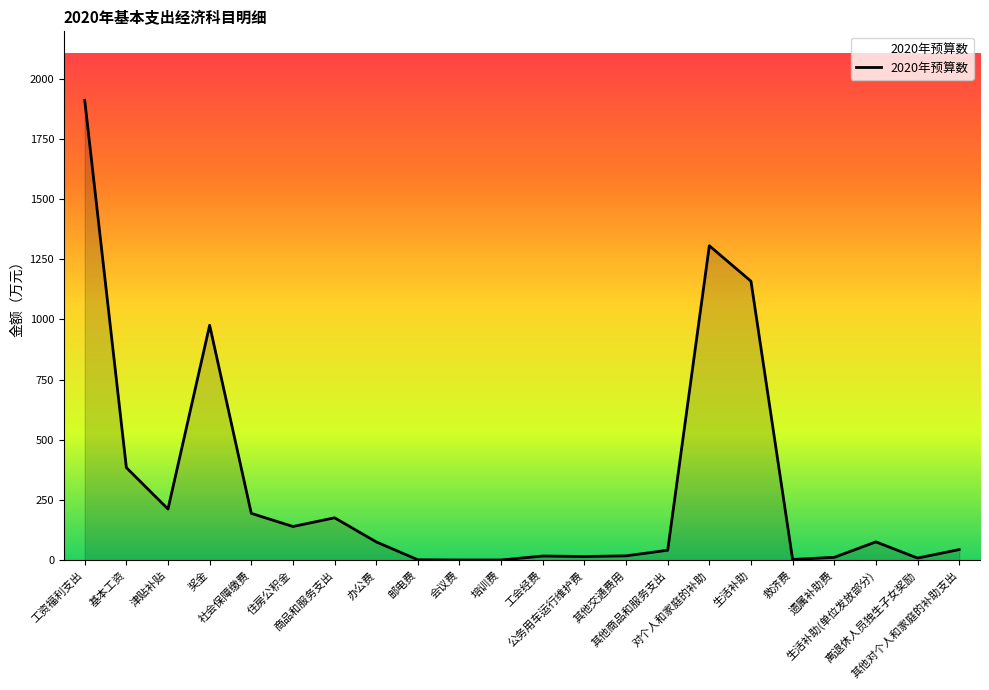

What is the greatest value displayed?

1909.6